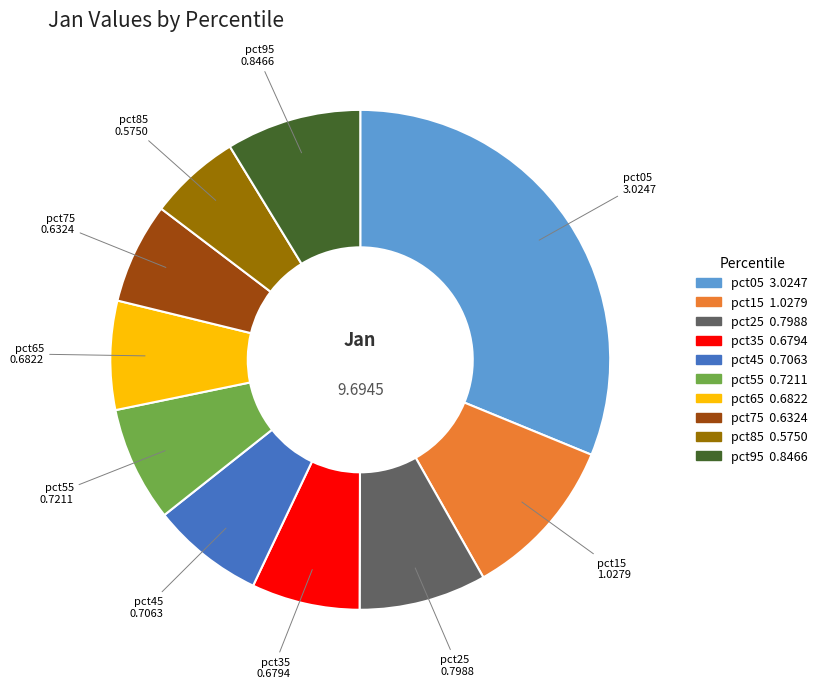

How many slices are in this pie chart?

10